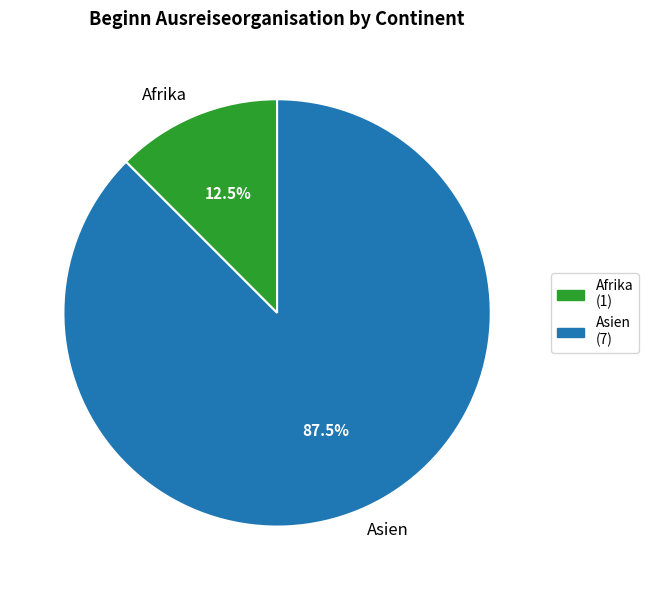

Combined, what portion of the pie is Afrika and Asien?

100.0%